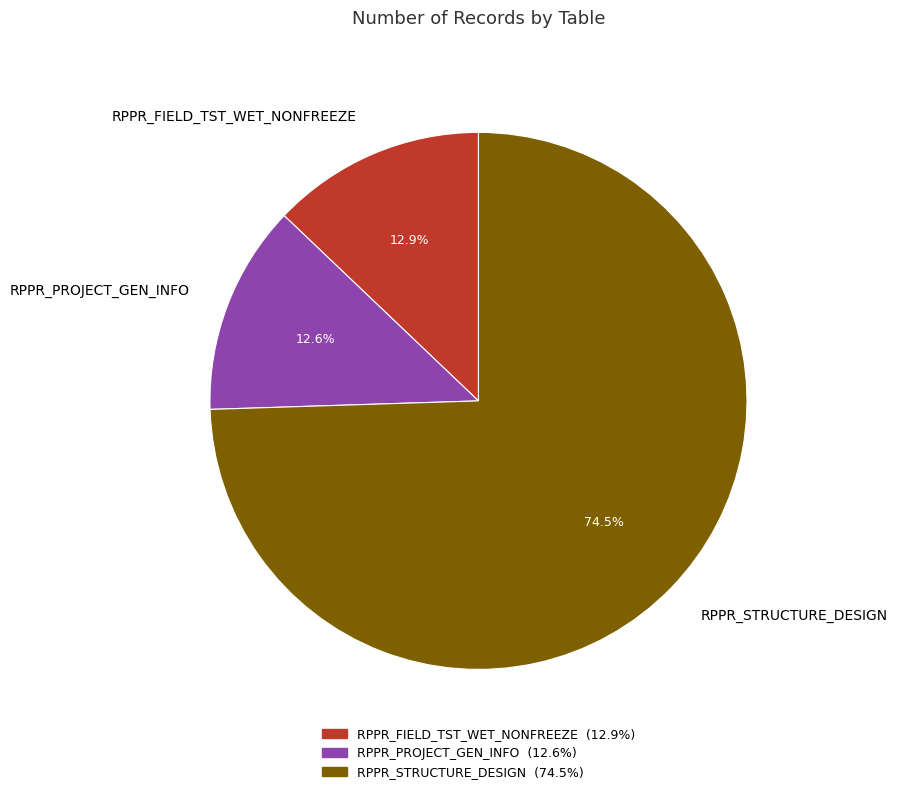

How many slices are in this pie chart?

3